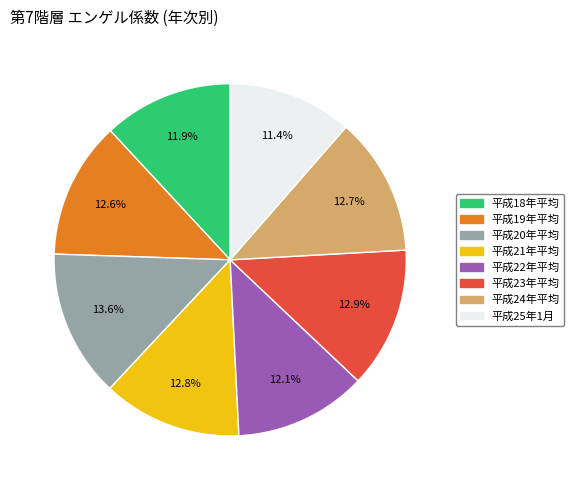

Does 平成18年平均 account for over 50% of the chart?

No